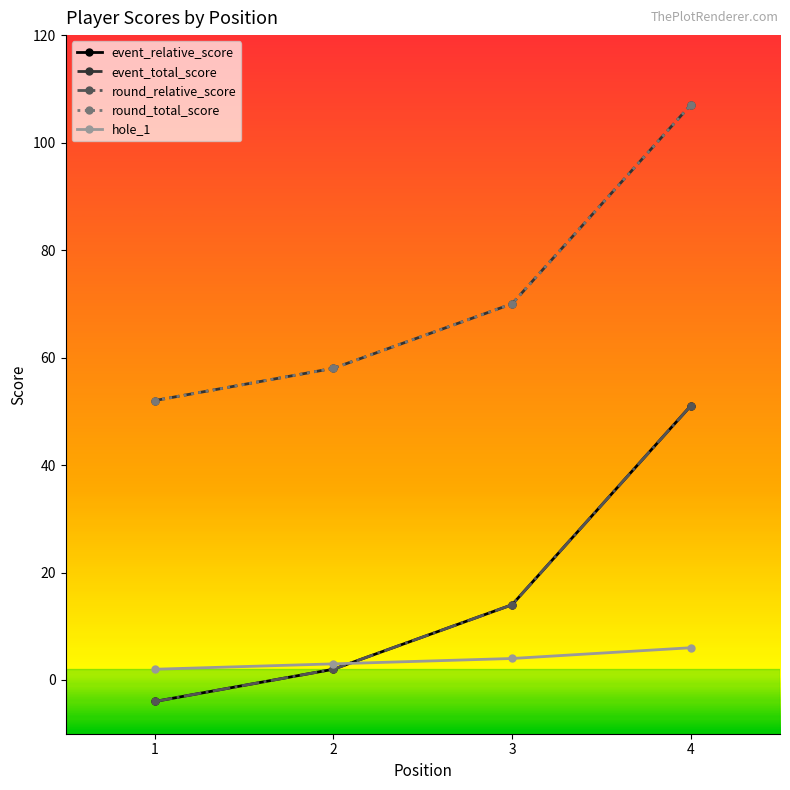

At which category is the sum across all series the highest?

4